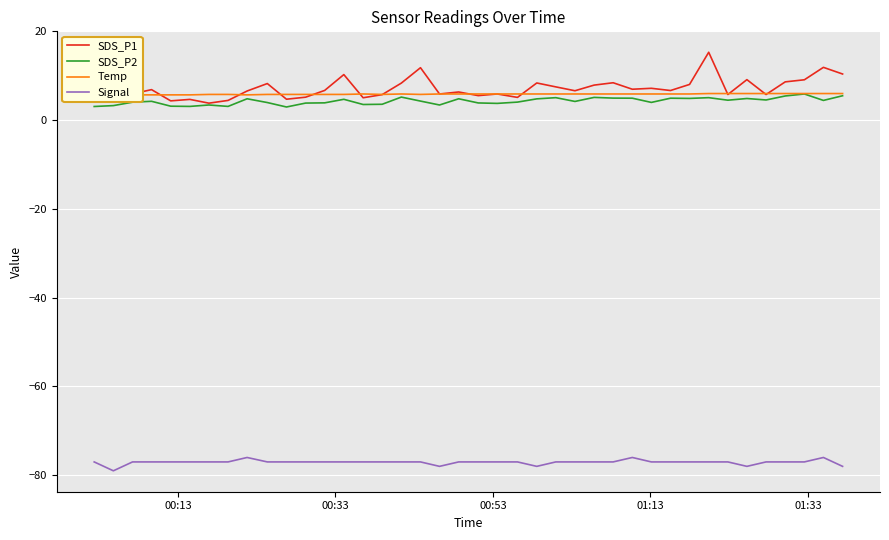

What is the maximum value for SDS_P1?

15.3